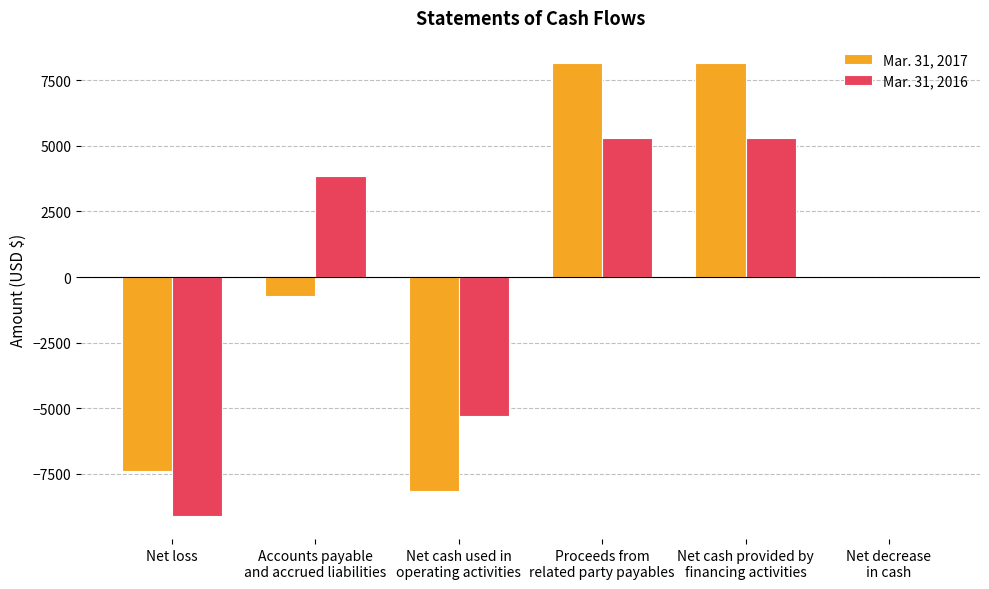

What is the greatest value displayed?

8150